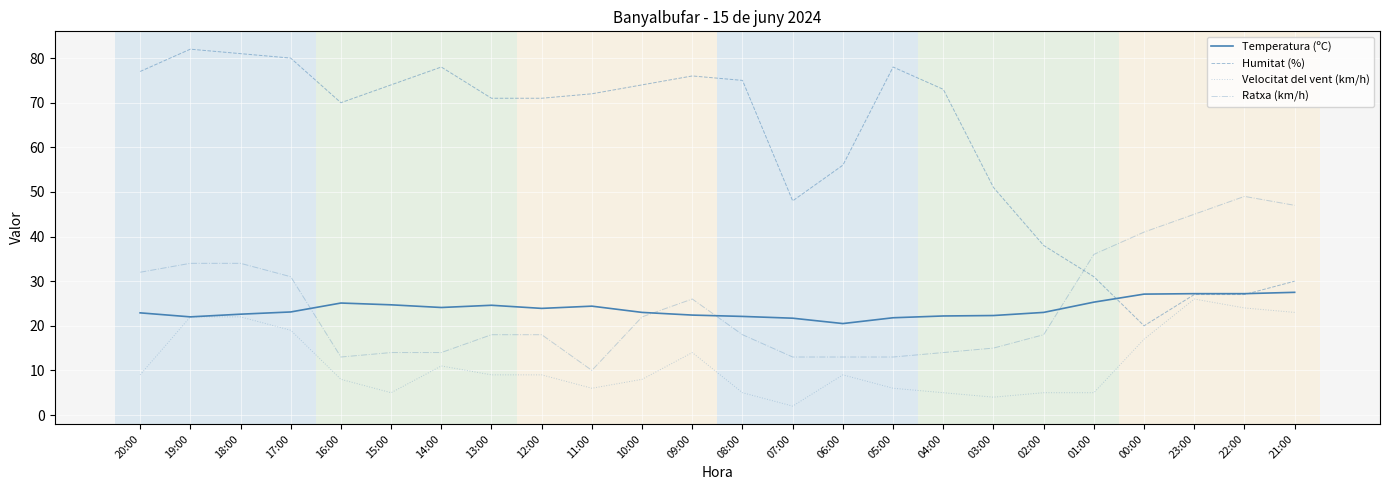

Which series has the widest spread of values?

Humitat (%)